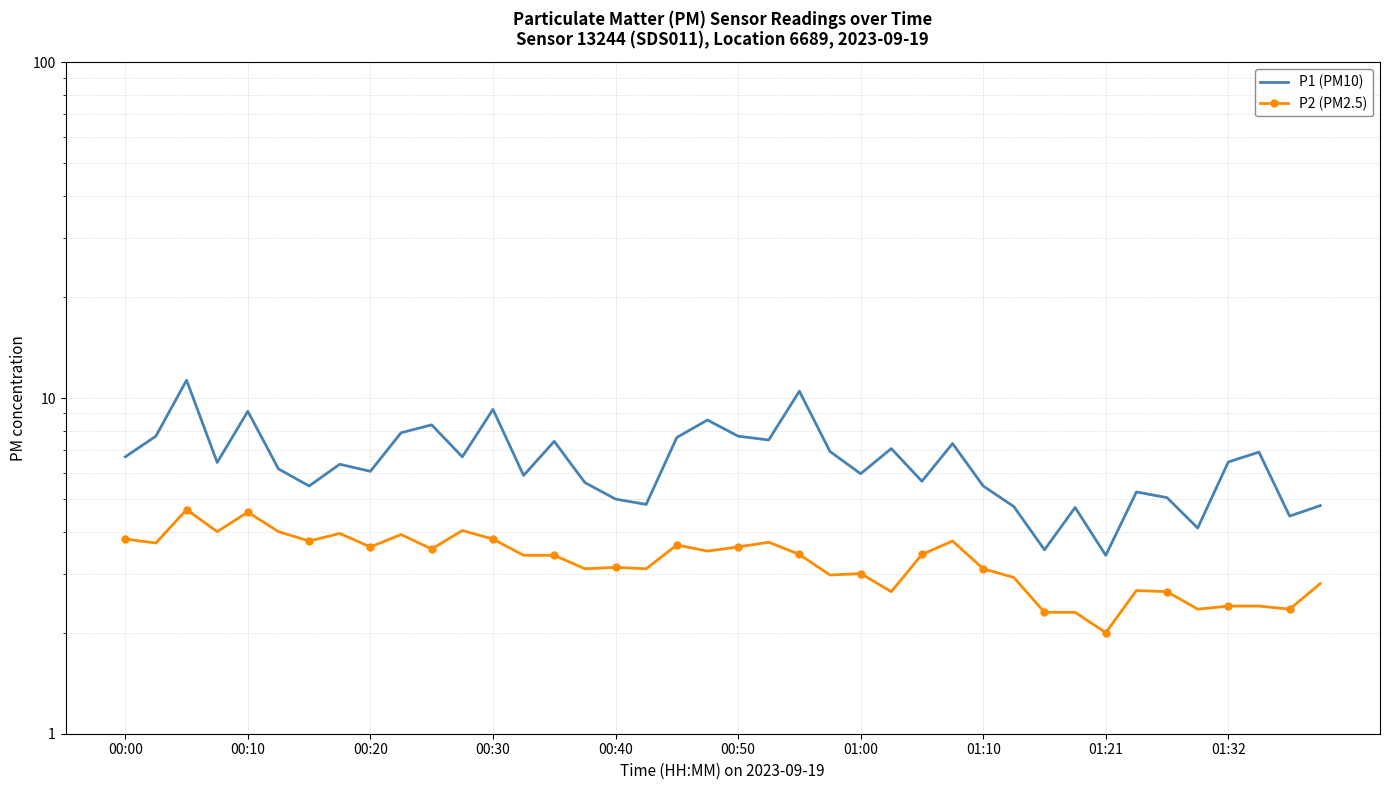

What are all the series names shown in the legend?

P1 (PM10), P2 (PM2.5)